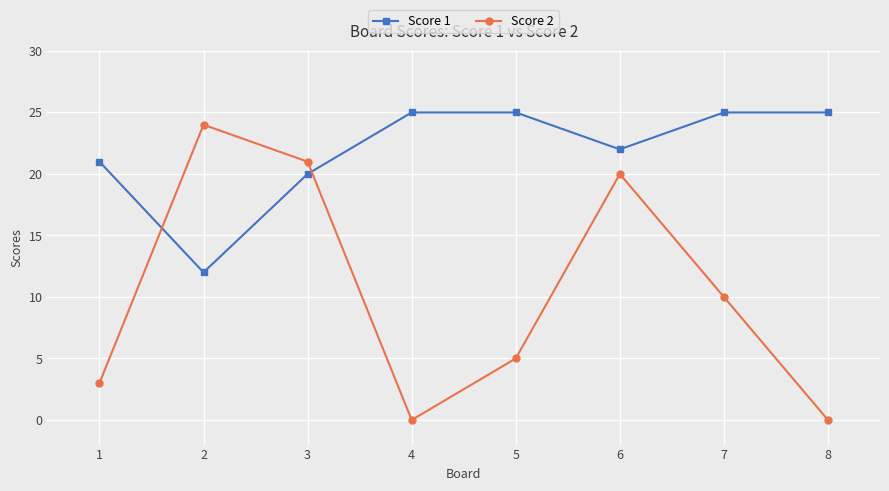

Is the value of Score 2 at 3 greater than the value of Score 1 at 8?

No